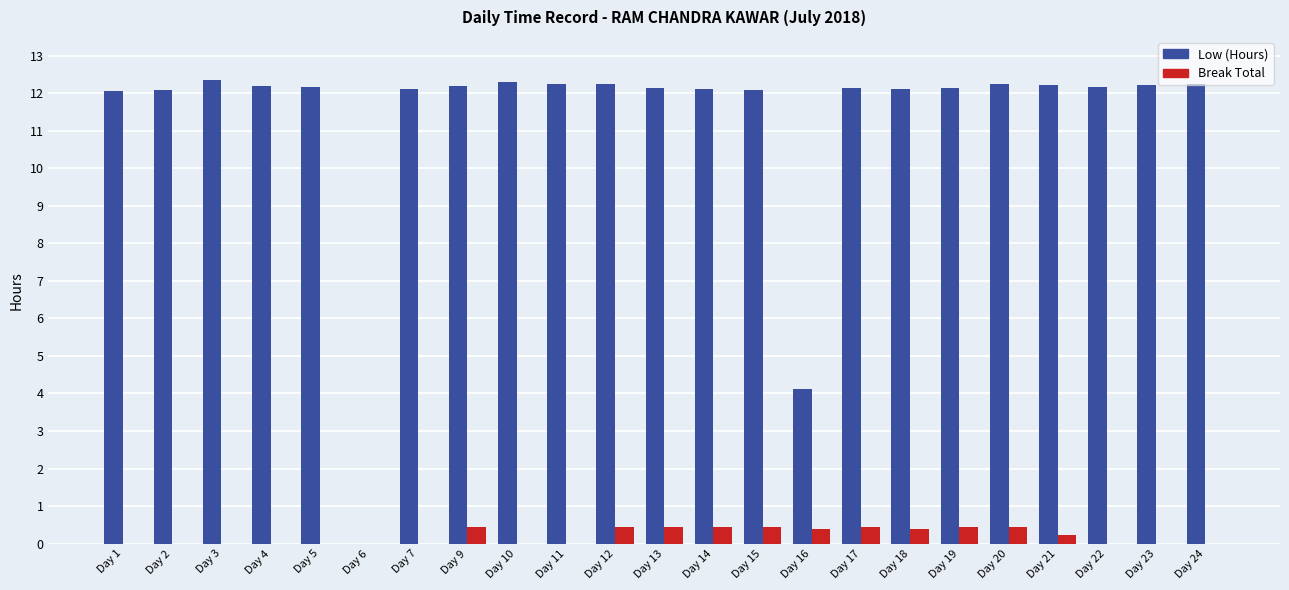

Is it true that Low (Hours) equals 7.4 at Day 20?

False